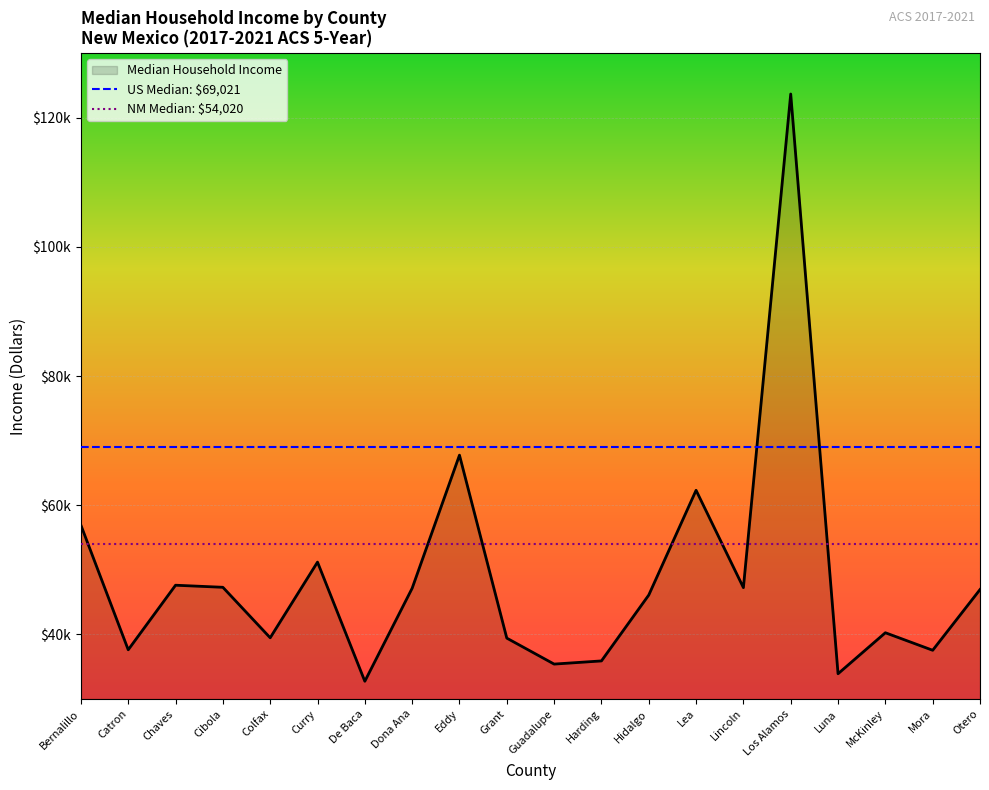

What is the value of the NM Median: $54,020 point at the 1st from the left?

54020